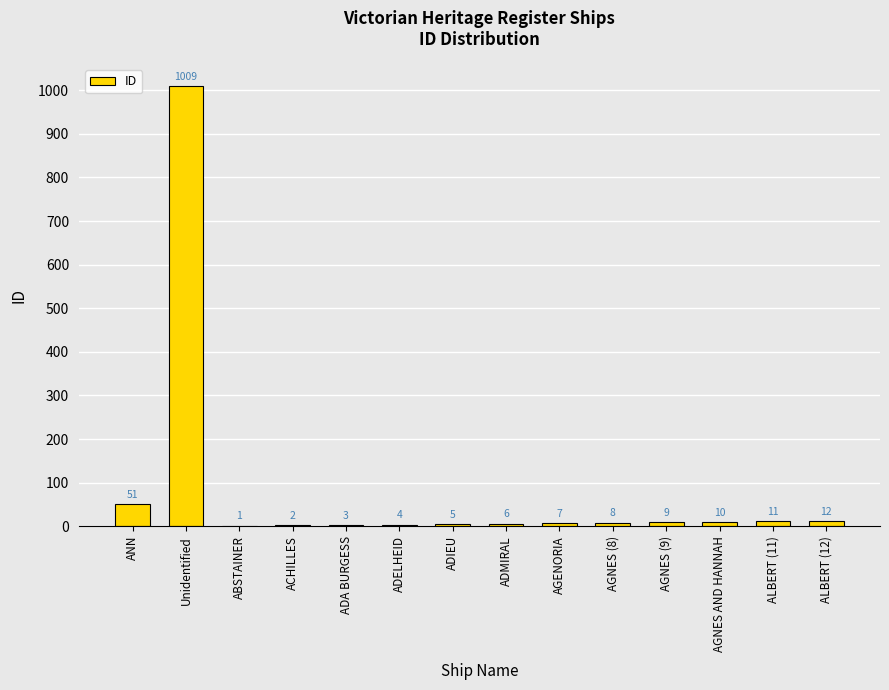

Where does the data first go above 8?

ANN